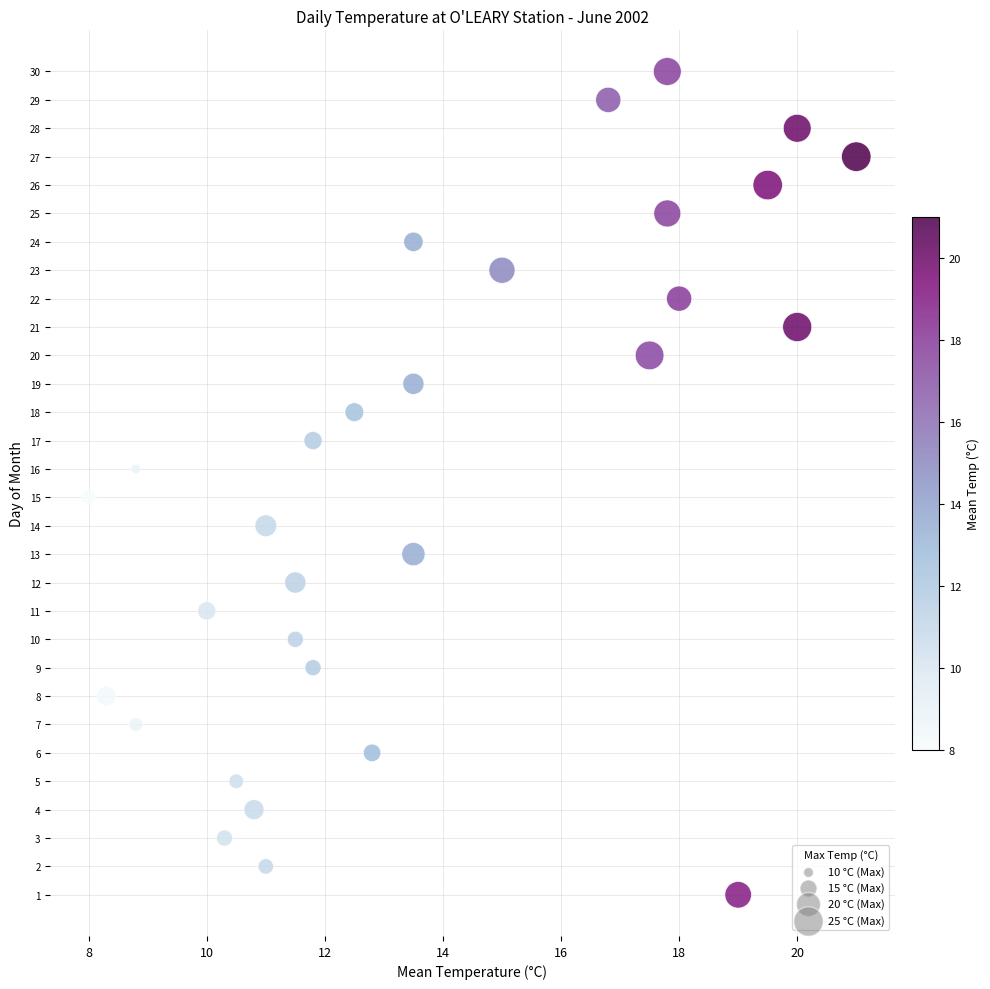

What is the range of Y values (max minus min)?

29